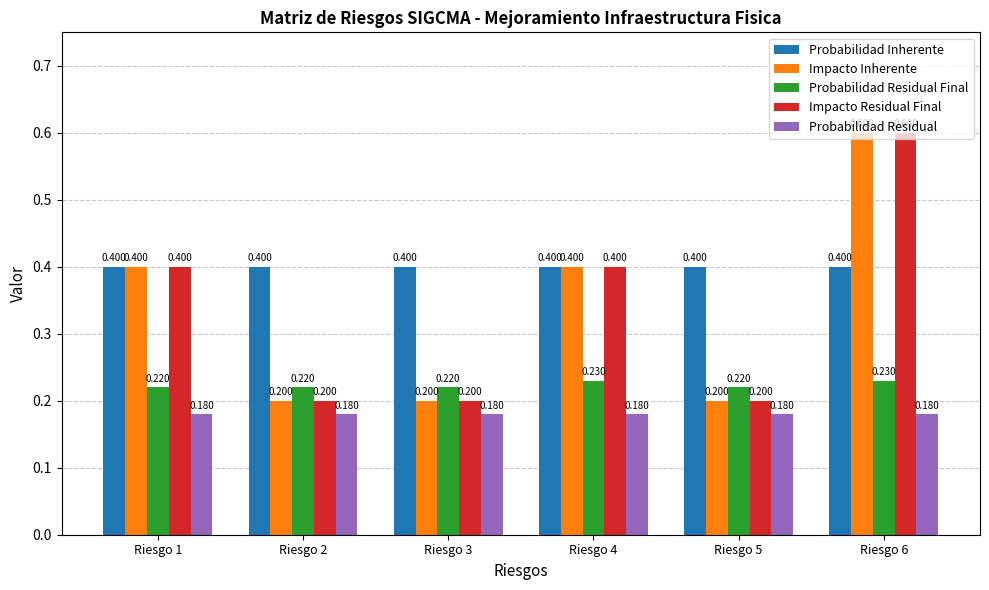

The value of Probabilidad Residual at Riesgo 4 is 0.1. True or false?

False